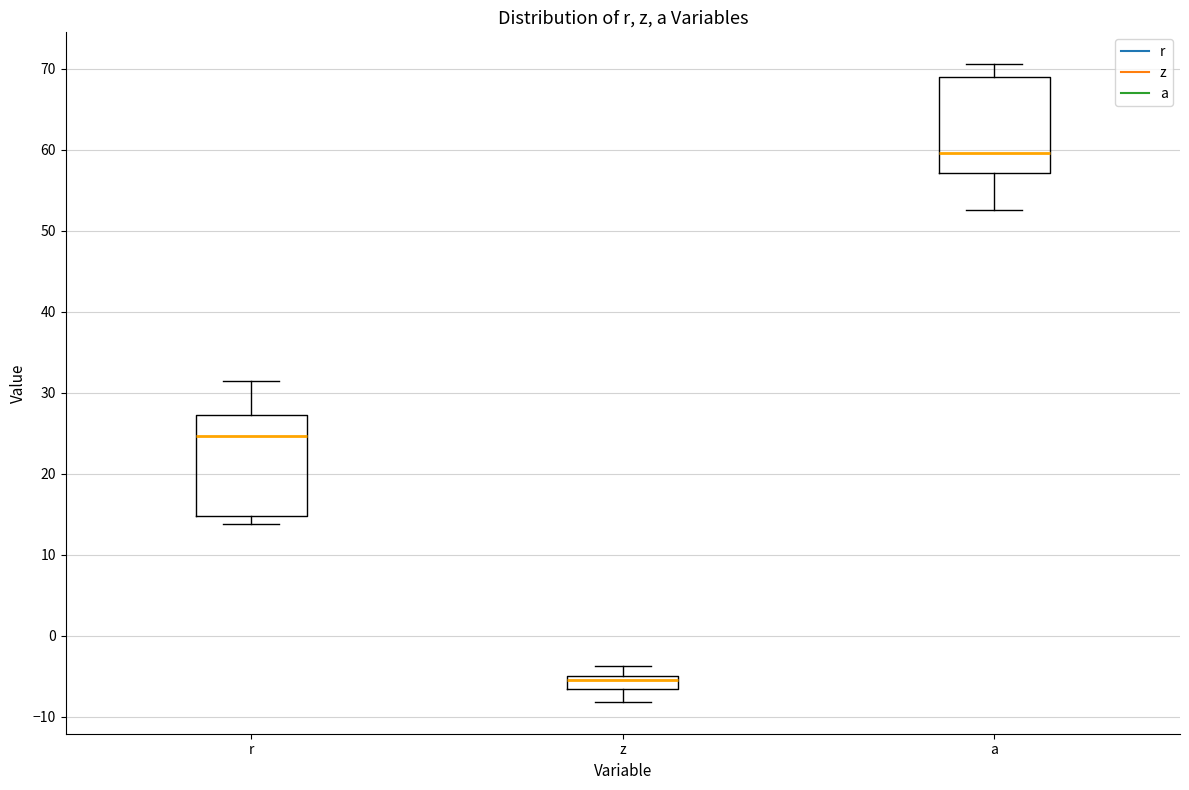

Reading left to right, transcribe this box plot: for each box, give where its median line is, the range the box spans, and where its two whiskers end, as read against the y-axis. The values are not printed on the chart, so give them approximately, as read against the axis.

r: median 25, box 15 to 27, whiskers 14 to 31
z: median -6, box -7 to -5, whiskers -8 to -4
a: median 60, box 57 to 69, whiskers 53 to 71